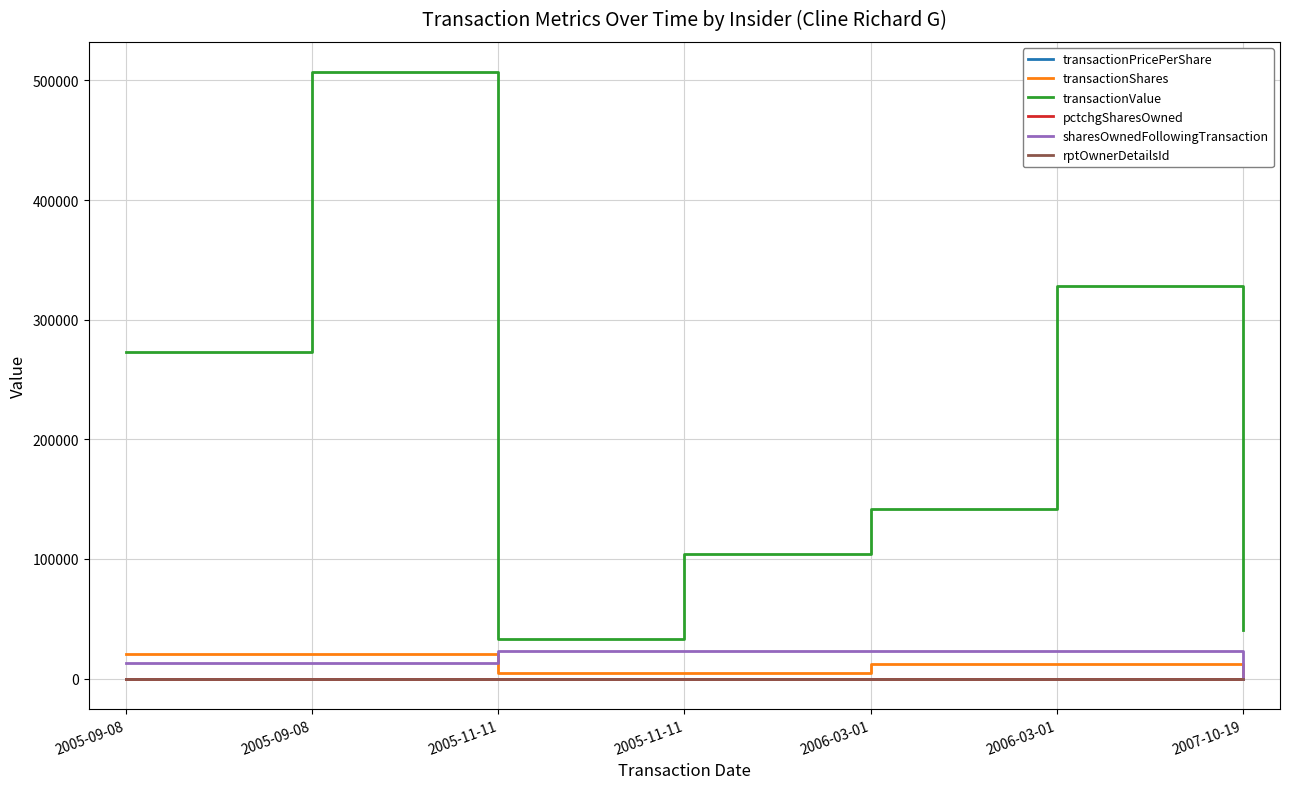

How many lines are shown in the chart?

6